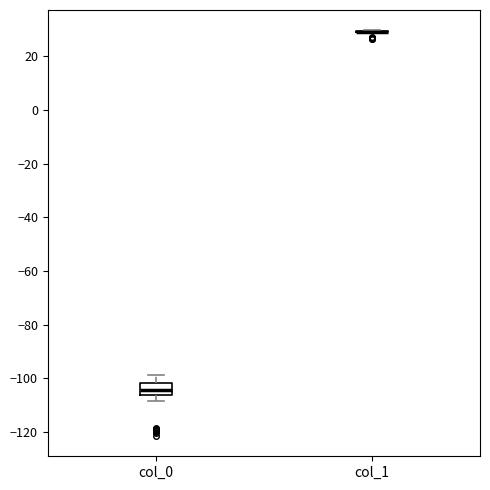

Reading left to right, read every box against the y-axis: the position of its median line, the range the box covers, and the ends of its whiskers. The values are not printed on the chart, so give them approximately, as read against the axis.

col_0: median -104, box -106 to -102, whiskers -108 to -98
col_1: box collapsed to a line at 30, whiskers 28 to 30